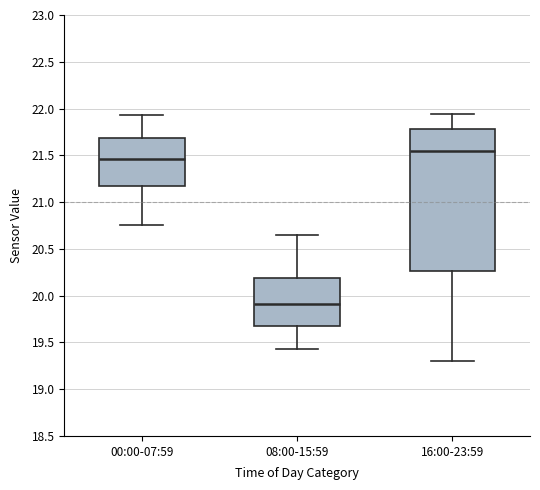

Which box's median line is the highest?

16:00-23:59